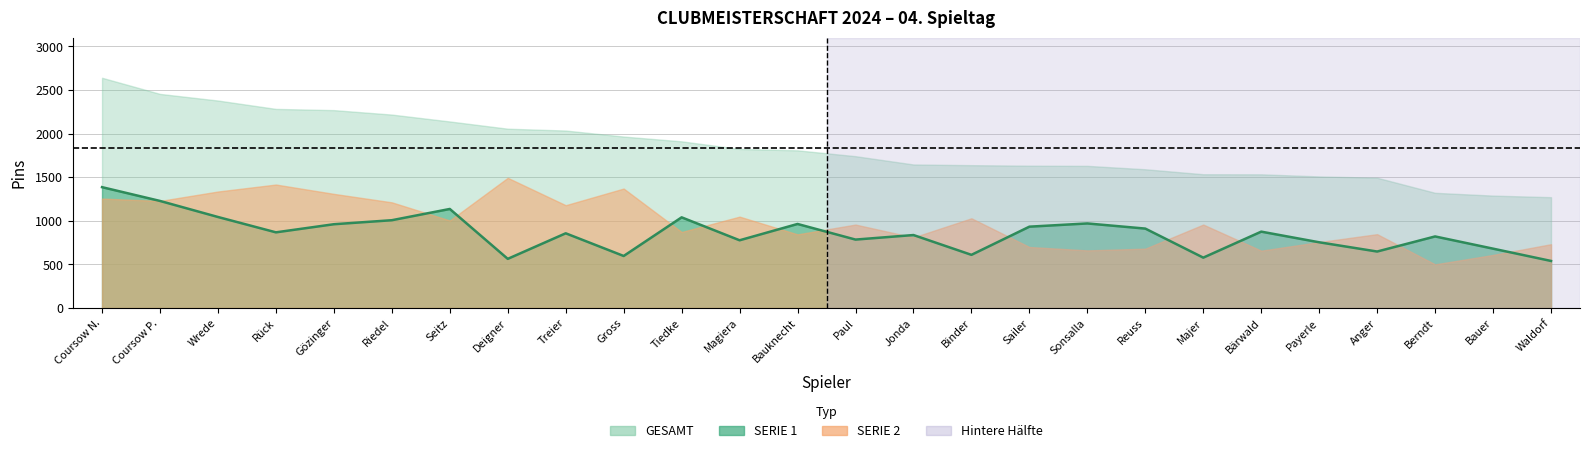

What is the difference between the highest and lowest values at Bärwald?

875